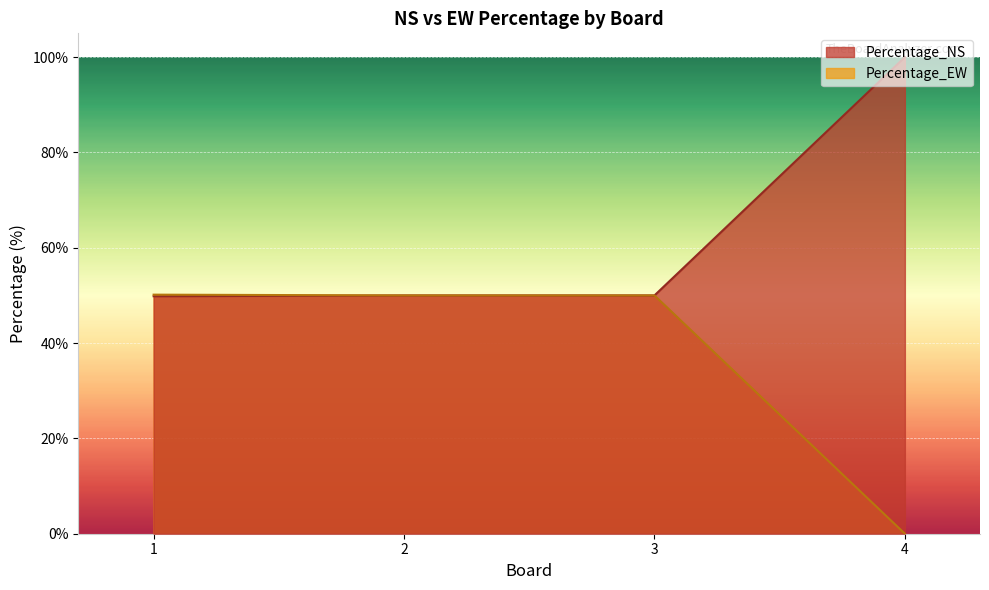

Does the chart display data point markers on the line(s)?

No